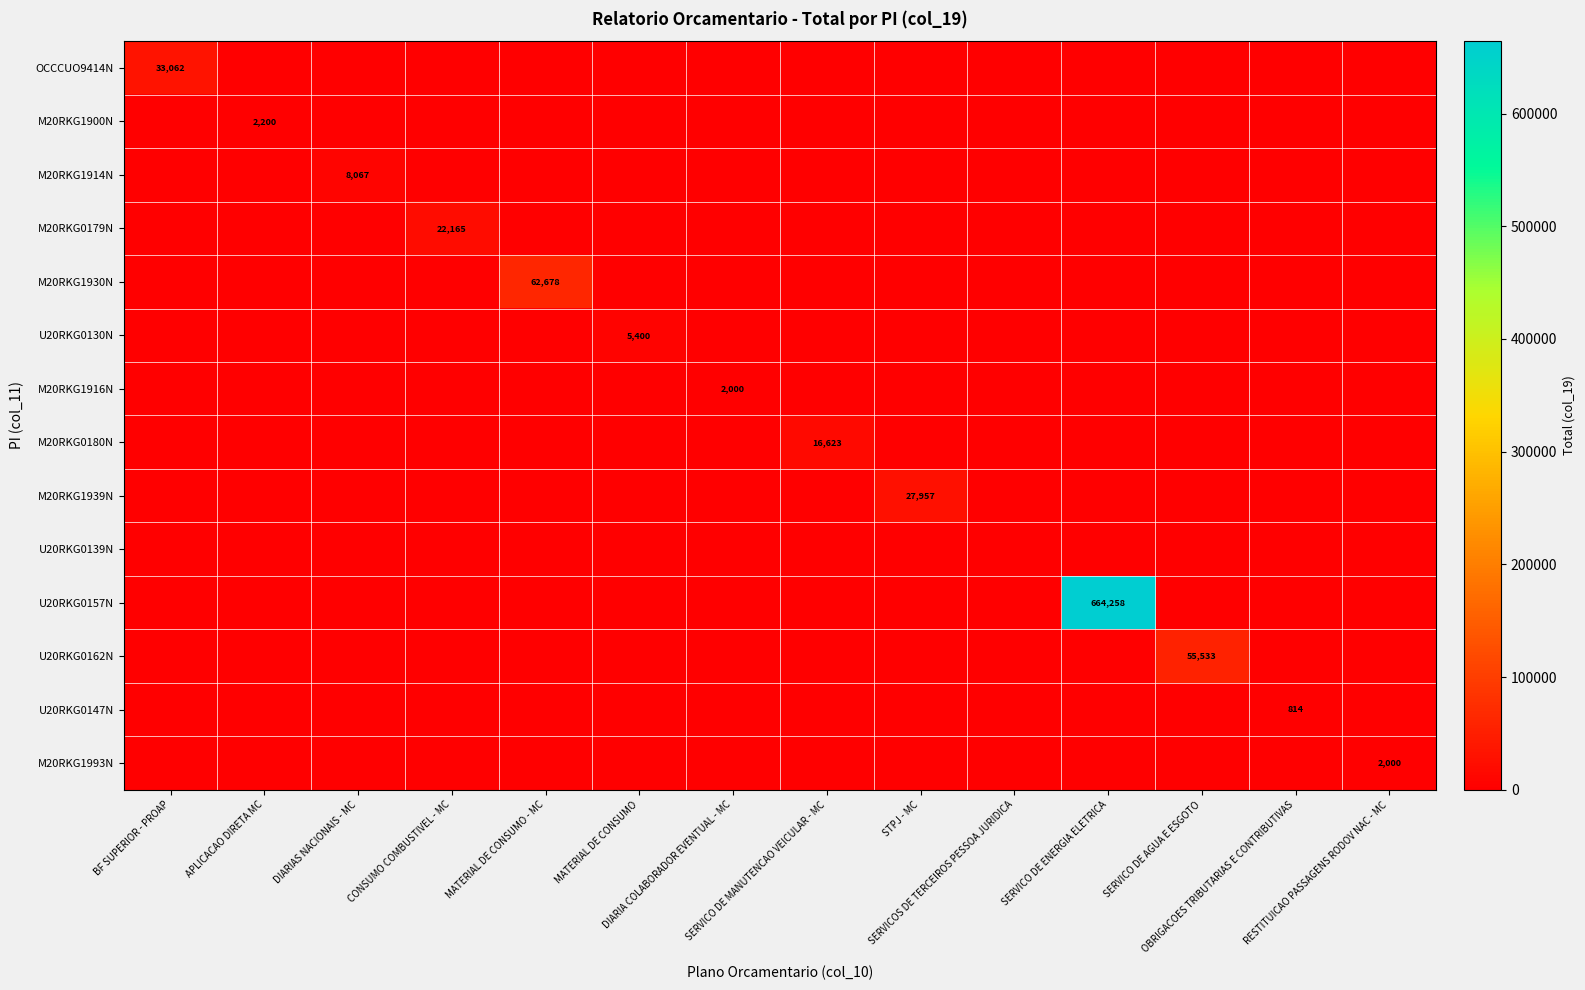

What is the sum of all U20RKG0147N values?

814.5